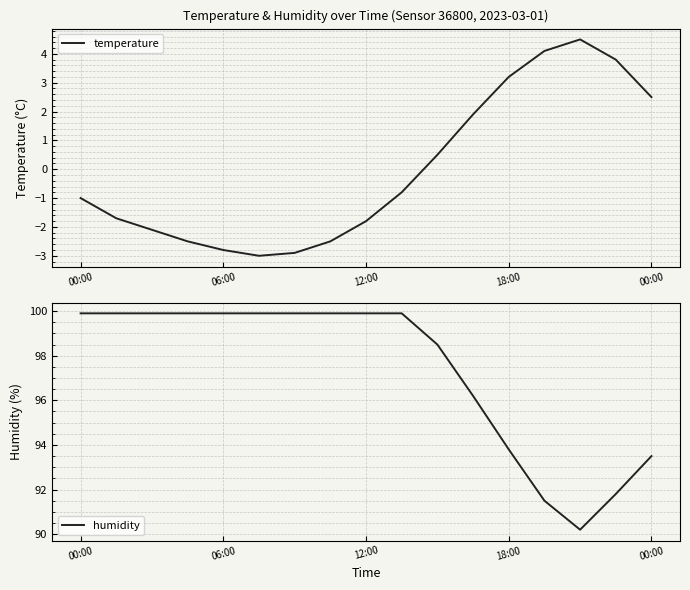

List the series in order of their overall mean, lowest first.

temperature, humidity